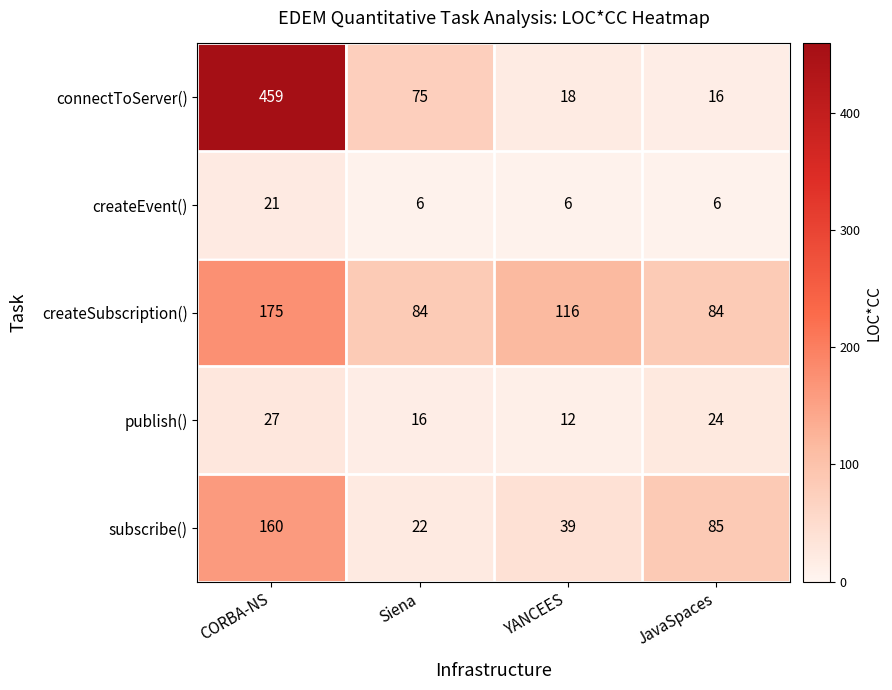

True or false: subscribe() has a value of 285 at CORBA-NS.

False